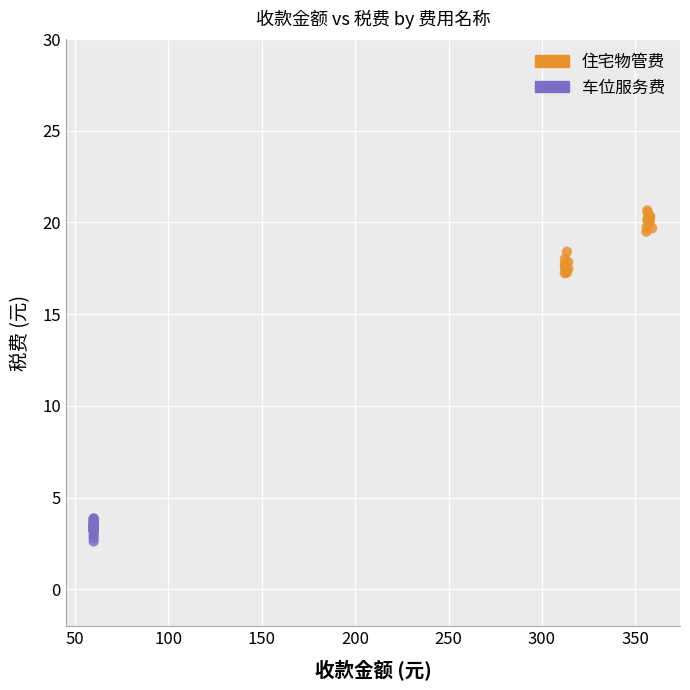

Which series has the largest Y range (max minus min)?

住宅物管费